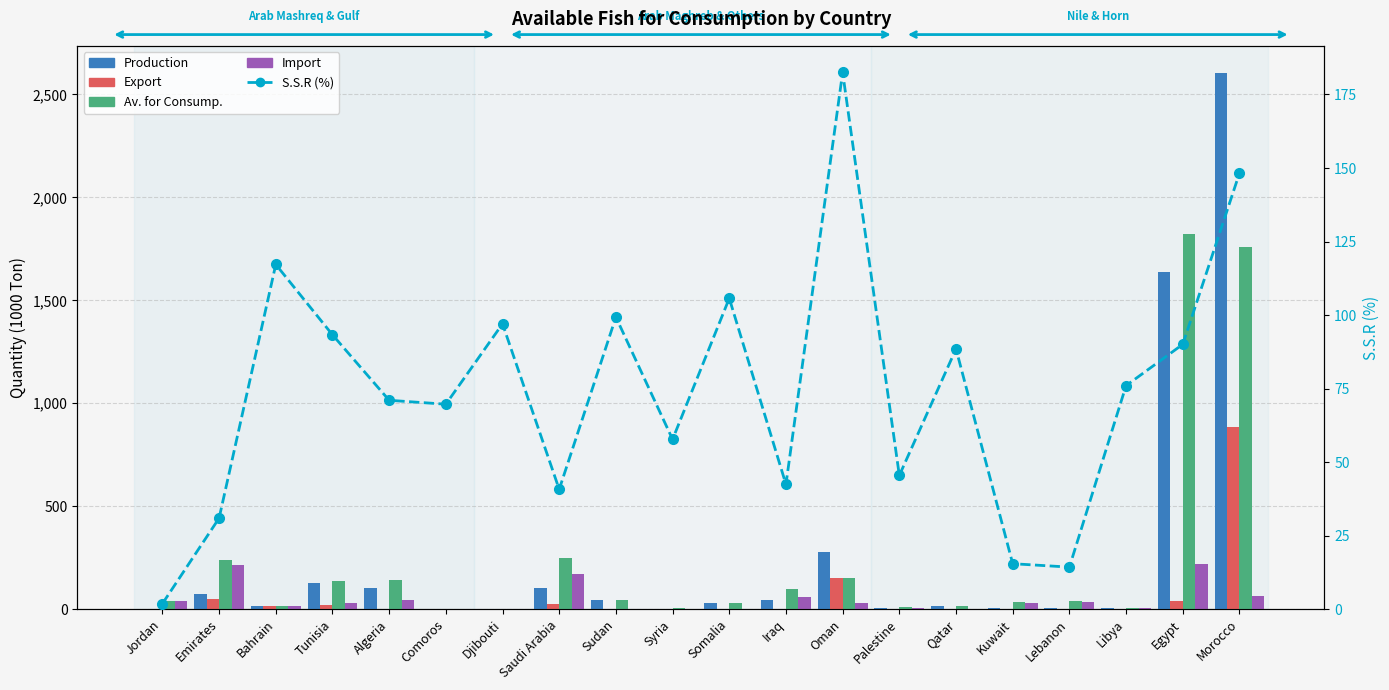

Between Saudi Arabia and Palestine, which series saw the biggest shift?

Av. for Consump.